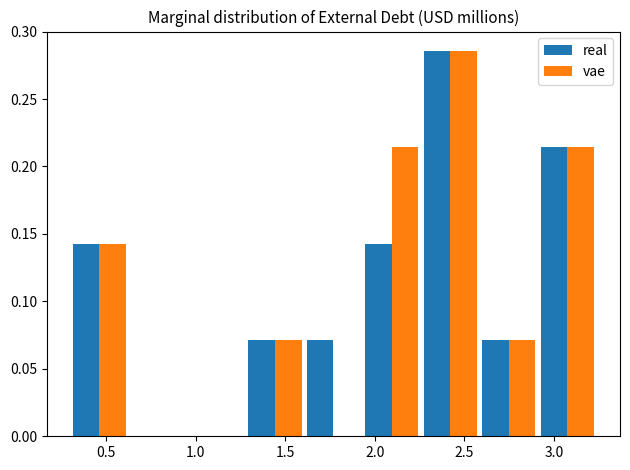

Reading left to right, list every range on the x-axis with the height of the bar of each series over it. Neither the bar edges nor the heights are printed on the chart, so give them approximately, as read against the axes.

0.30 to 0.65: real=0.145	vae=0.145
0.65 to 0.95: real=0	vae=0
0.95 to 1.30: real=0	vae=0
1.30 to 1.60: real=0.070	vae=0.070
1.60 to 1.95: real=0.070	vae=0
1.95 to 2.25: real=0.145	vae=0.215
2.25 to 2.60: real=0.285	vae=0.285
2.60 to 2.90: real=0.070	vae=0.070
2.90 to 3.25: real=0.215	vae=0.215